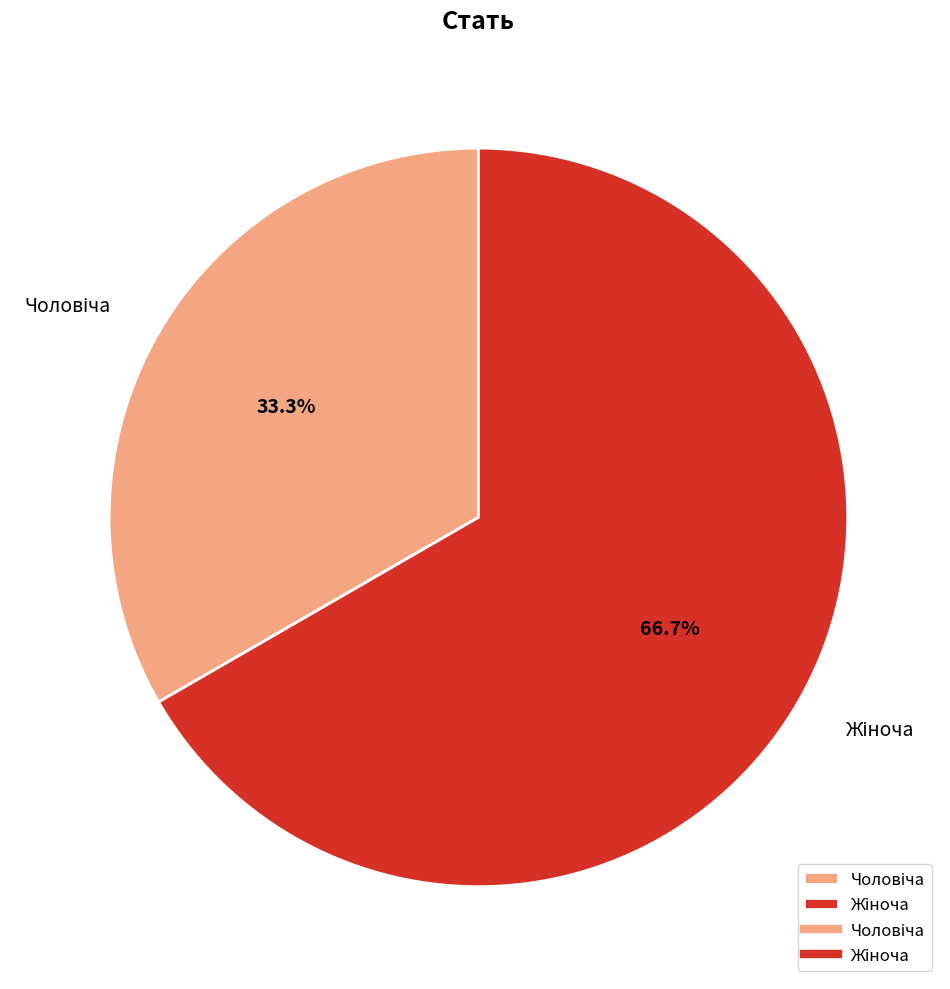

Does any single category account for the majority?

Yes